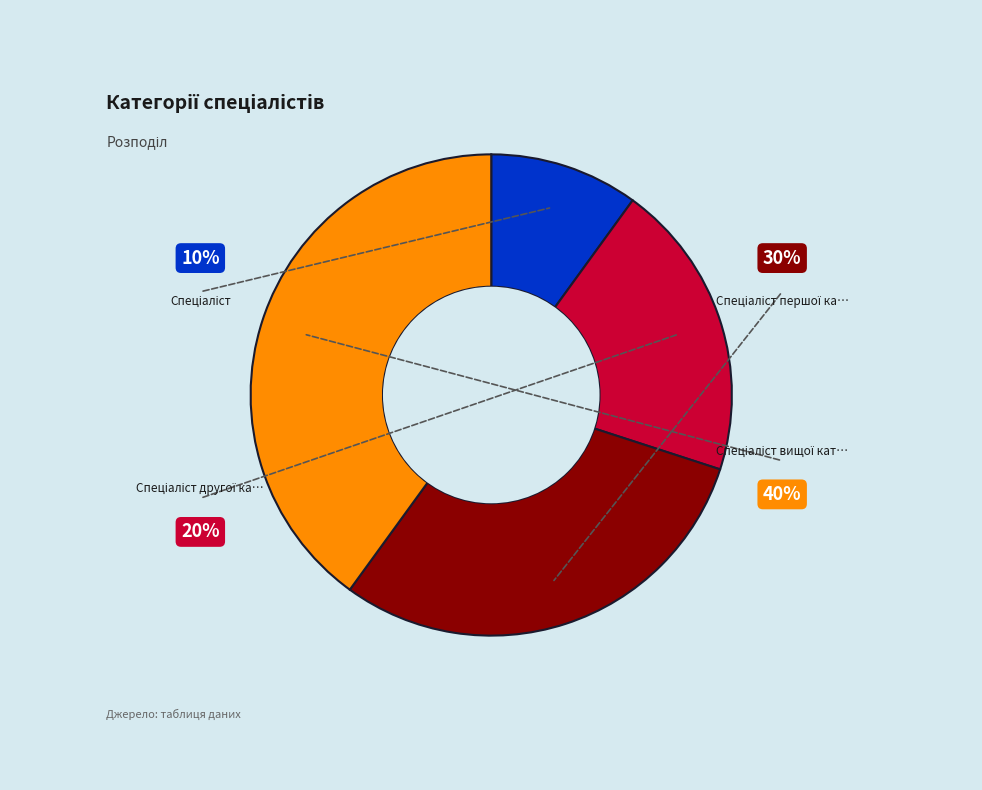

To the nearest percent, what portion does Спеціаліст першої категорії represent?

30%